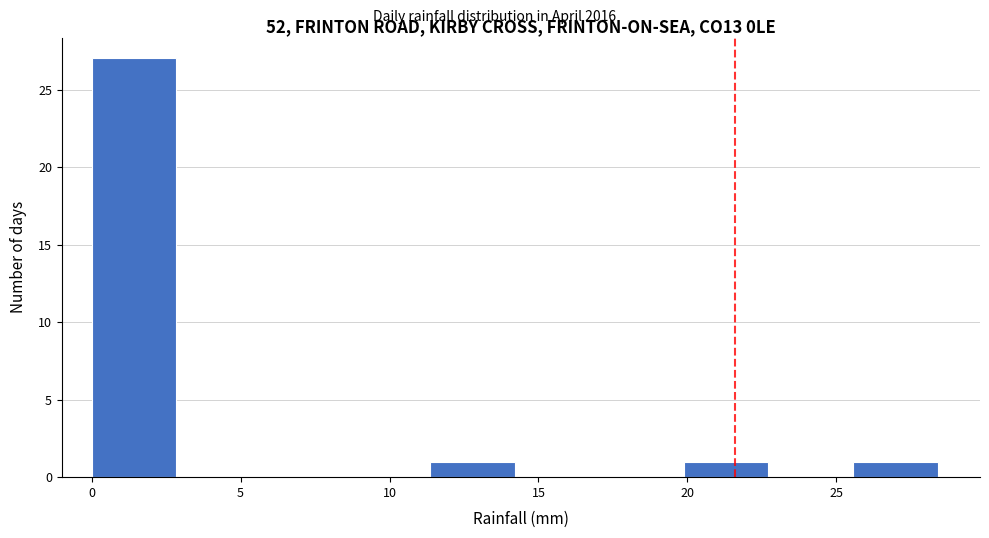

How tall is the bar that spans 20.0 to 22.5 on the x-axis? Neither the bar edges nor the heights are printed on the chart, so give them approximately, as read against the axes.

1